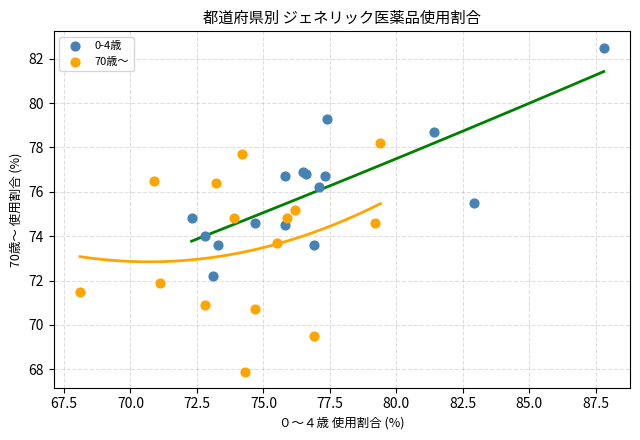

Which series reaches the minimum Y coordinate?

70歳～